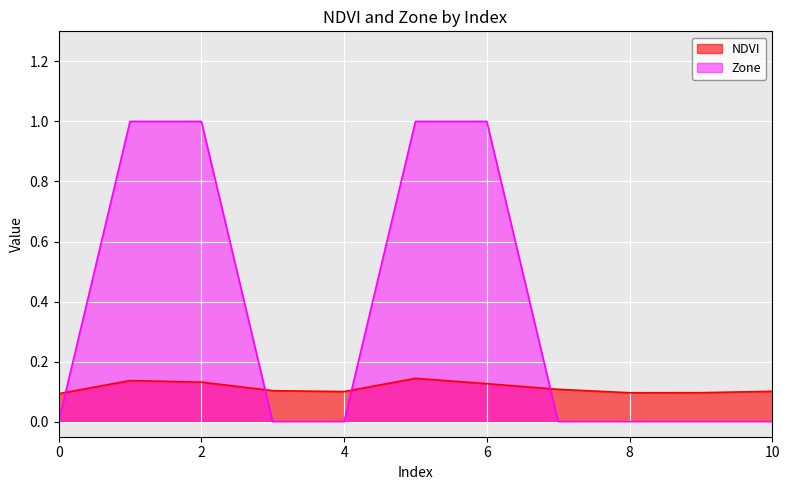

Rank the series at 0 from highest to lowest value.

NDVI, Zone